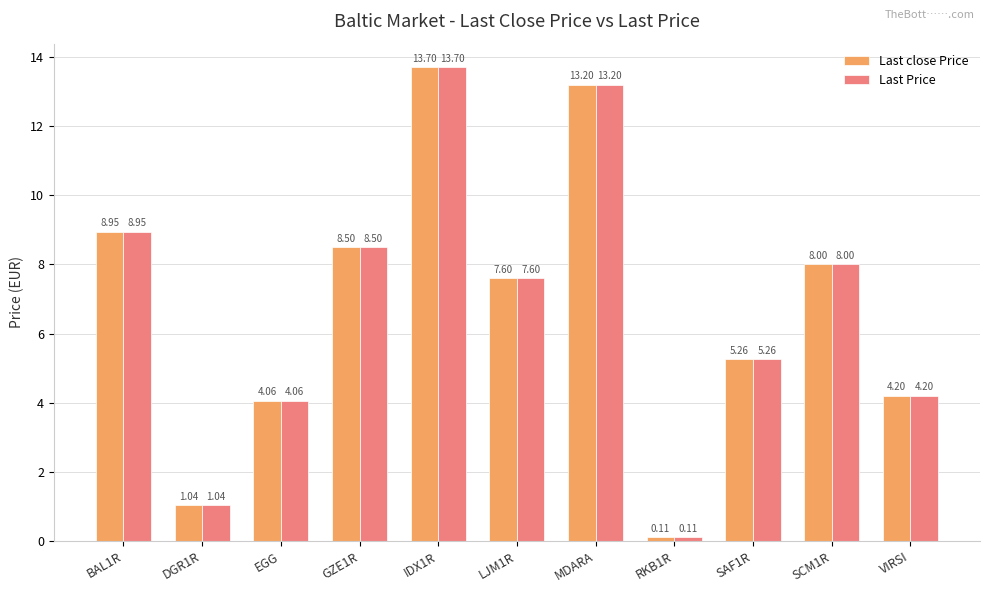

At which category is the sum across all series the highest?

IDX1R